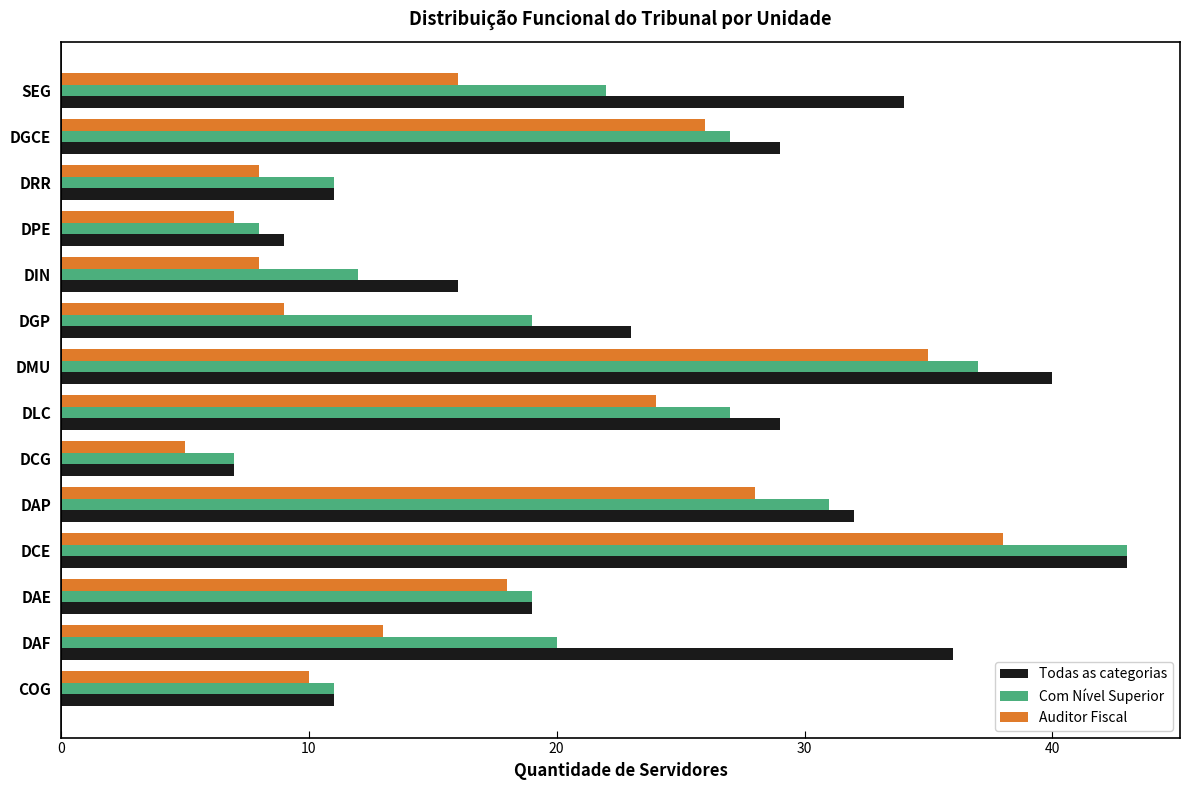

What is the highest value of the Com Nível Superior series?

43